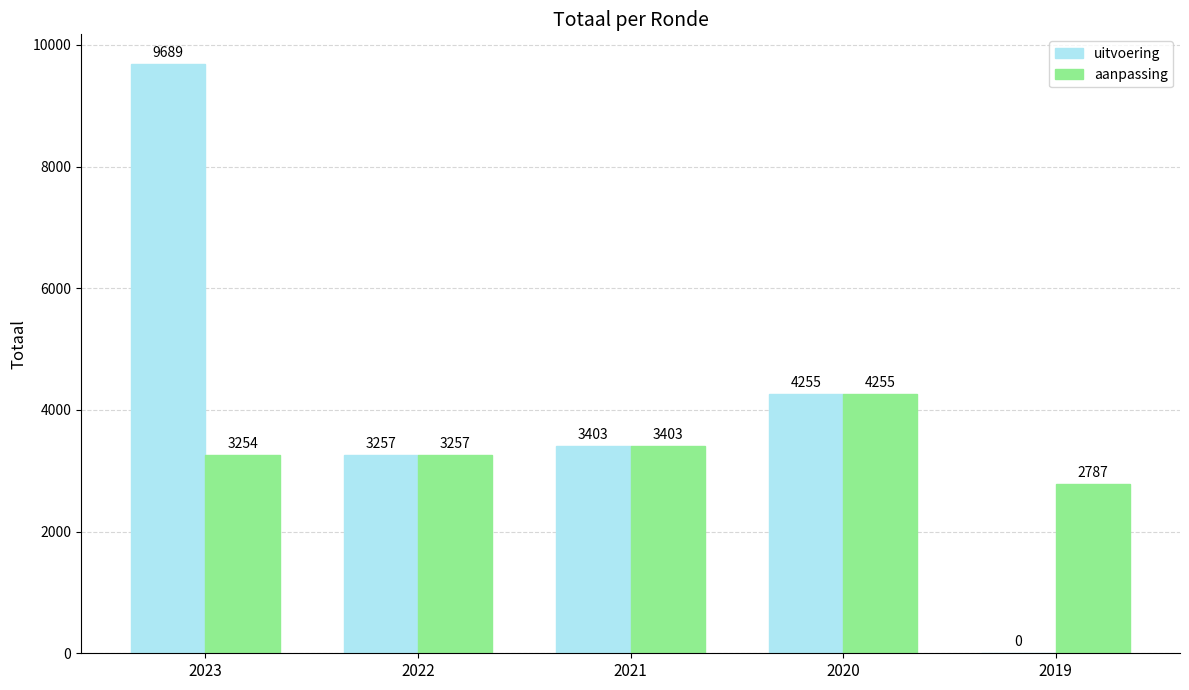

What is the sum of the aanpassing values at 2022 and 2021?

6660